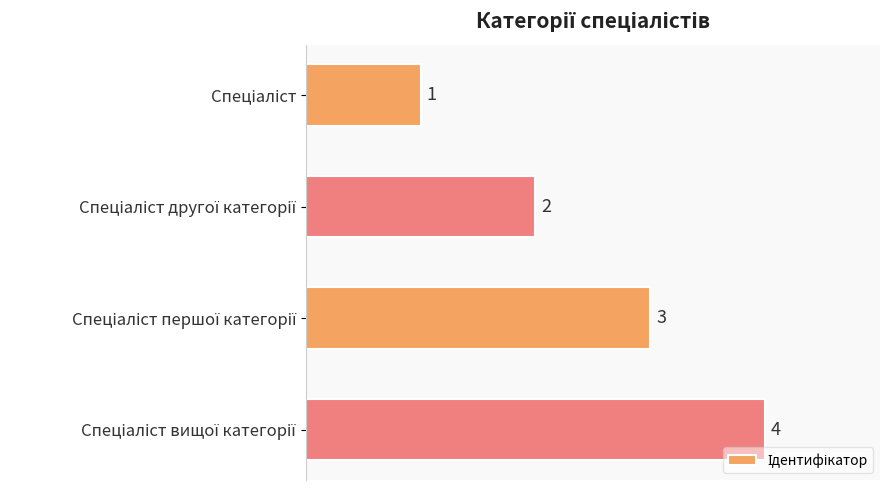

What is the maximum value shown in the chart?

4